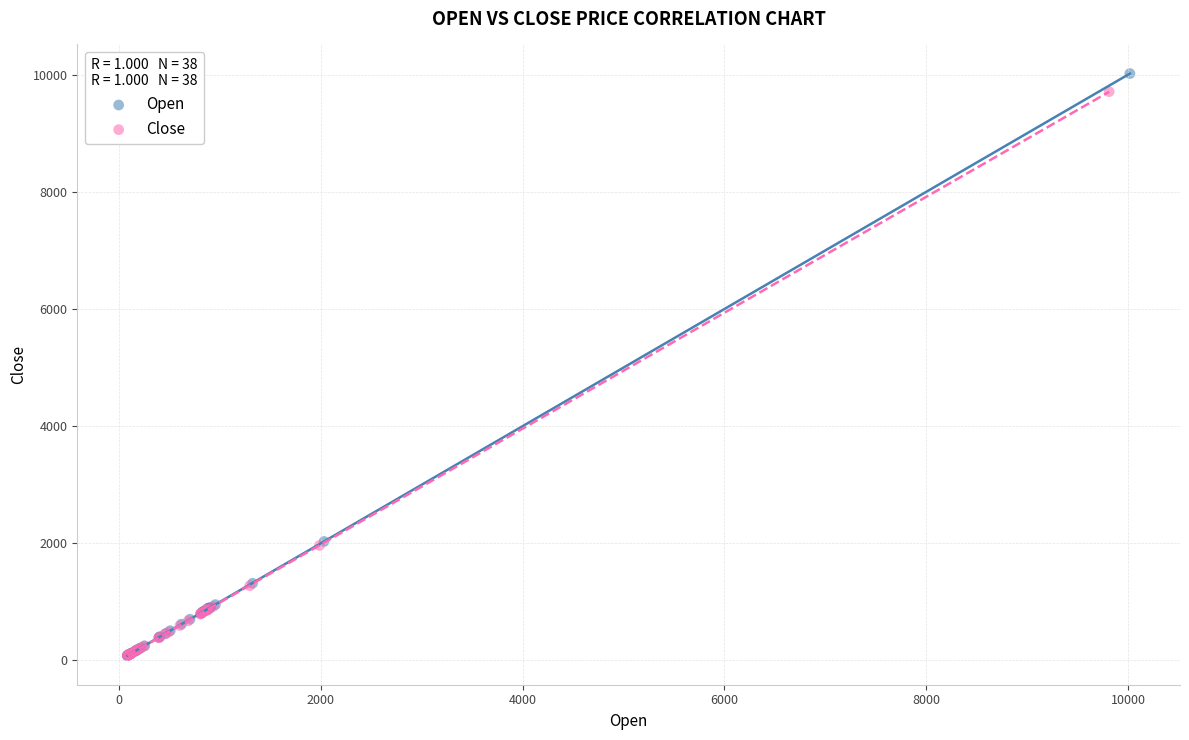

What are all the series names shown in the legend?

Open, Close